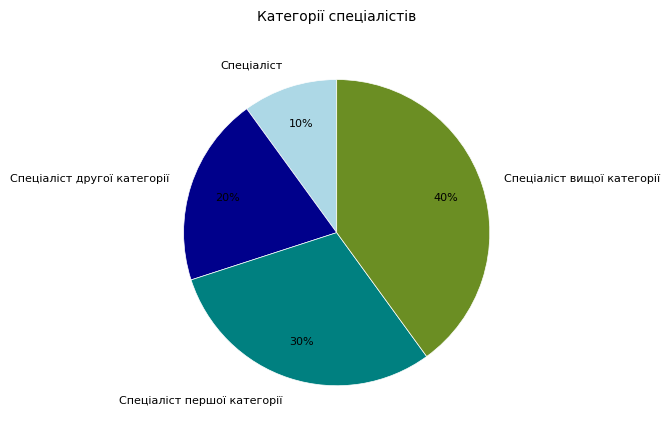

Is there a majority slice in this chart?

No